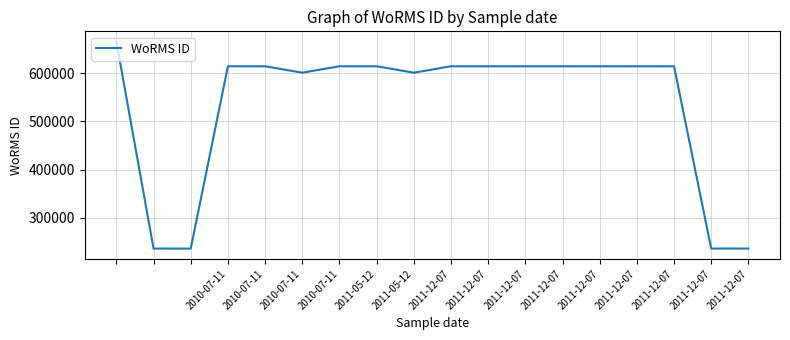

What is the difference between the maximum and minimum values?

429744